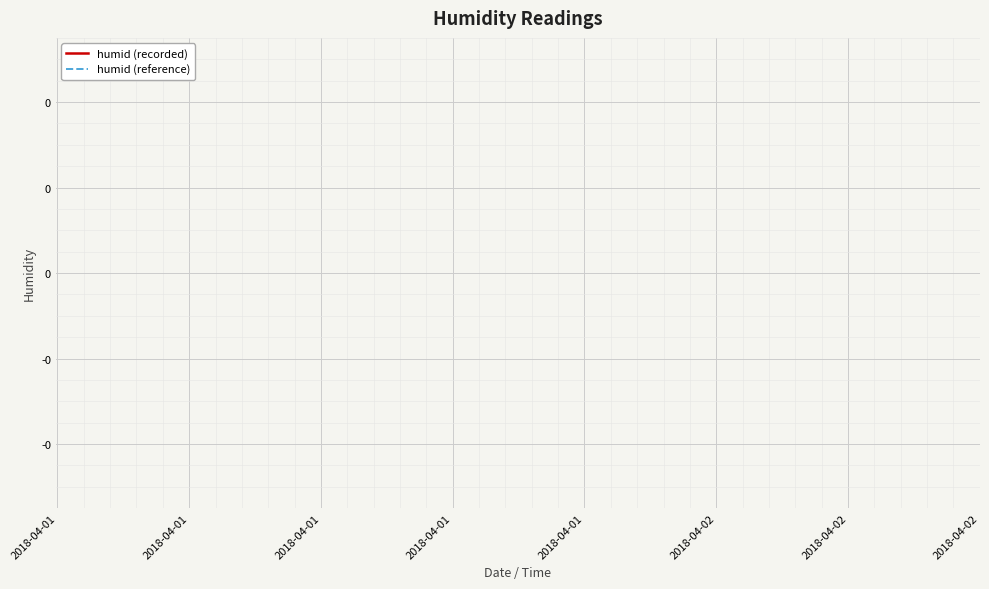

Does the chart display data point markers on the line(s)?

No